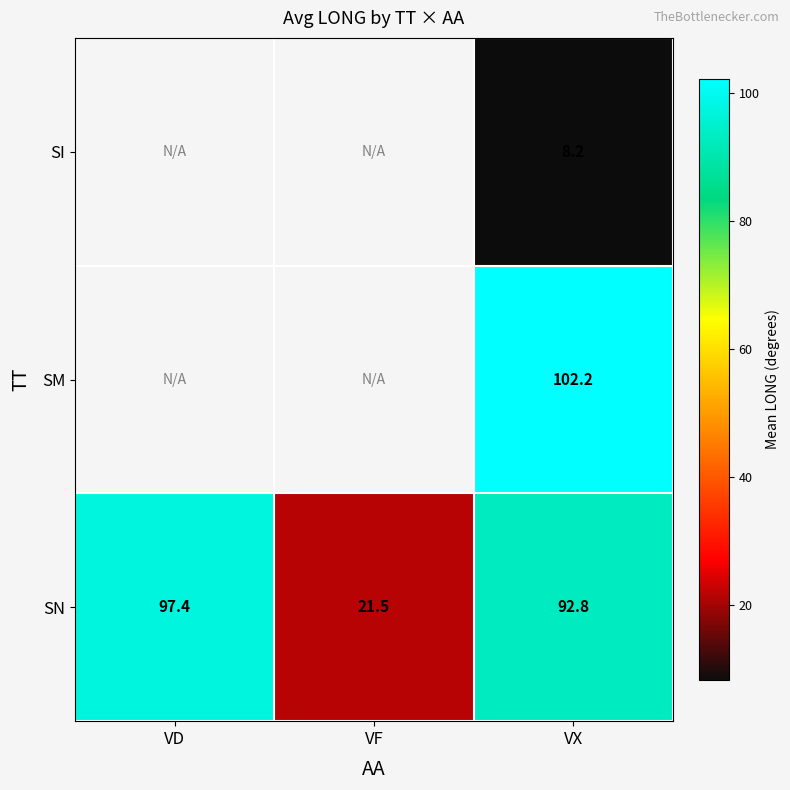

How many categories are shown in the chart?

3